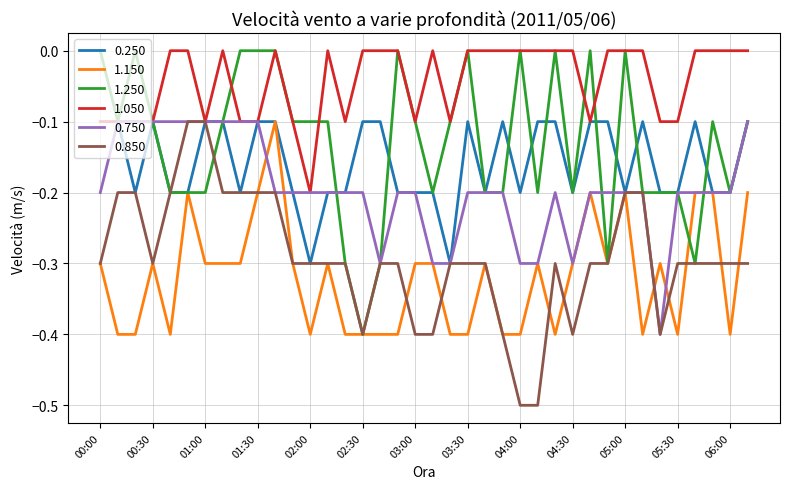

How many series are shown in this chart?

6